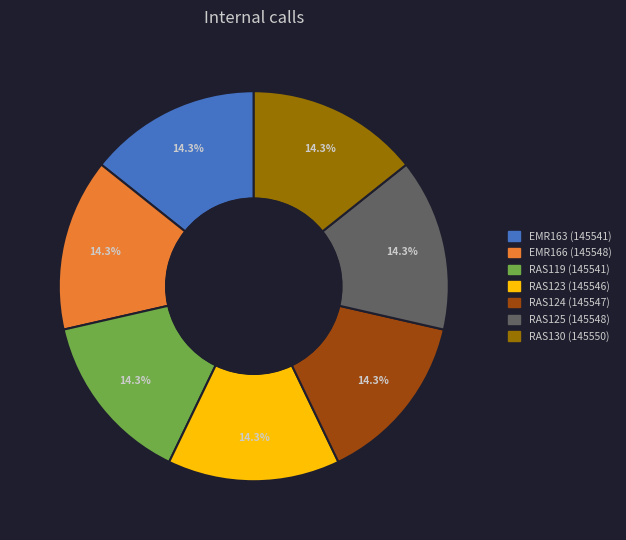

Does any single category account for the majority?

No